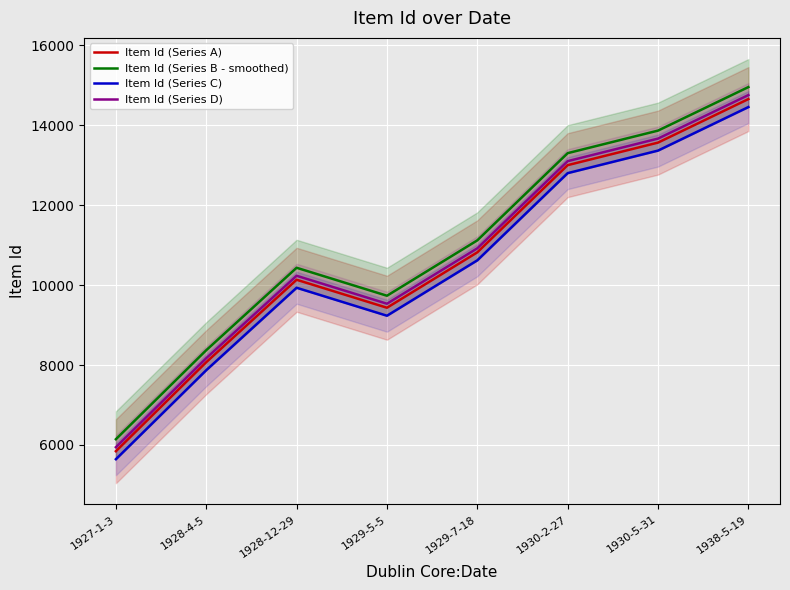

What is the label of the 3rd point from the left?

1928-12-29